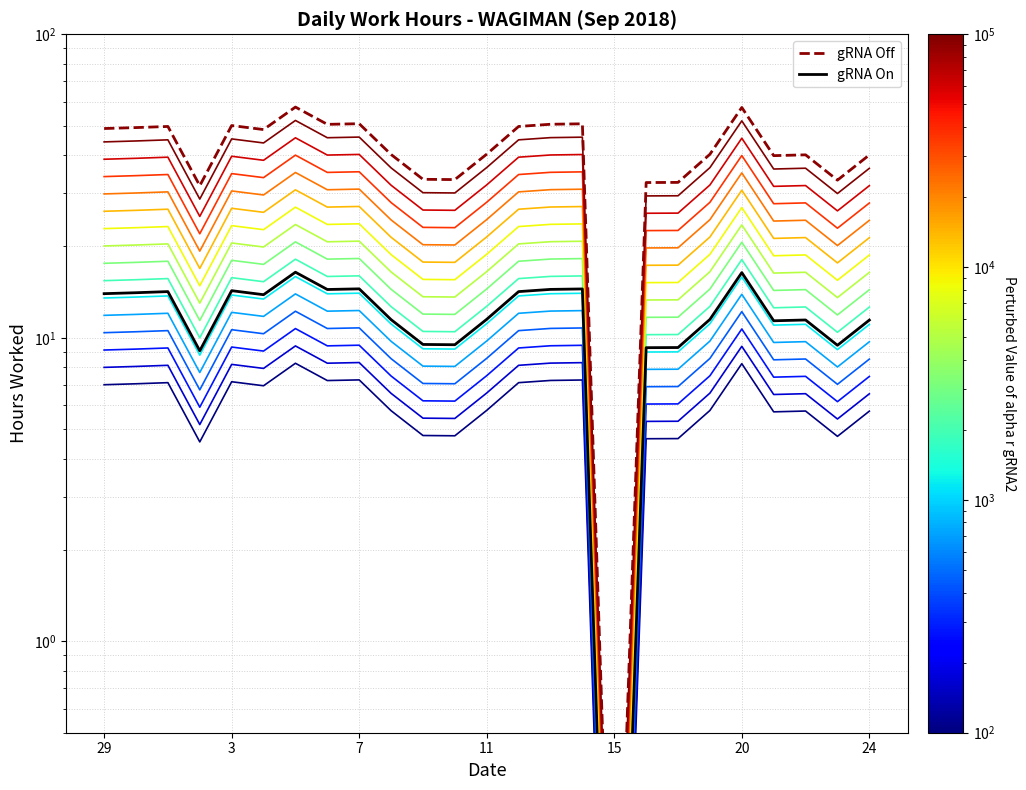

Reading left to right, list all the values displayed in this chart.

13.5	13.6	13.7	8.8	13.8	13.4	15.9	14.0	14.0	11.1	9.2	9.2	11.1	13.7	14.0	14.0	0.0	9.0	9.0	11.1	15.9	11.0	11.1	9.1	11.1